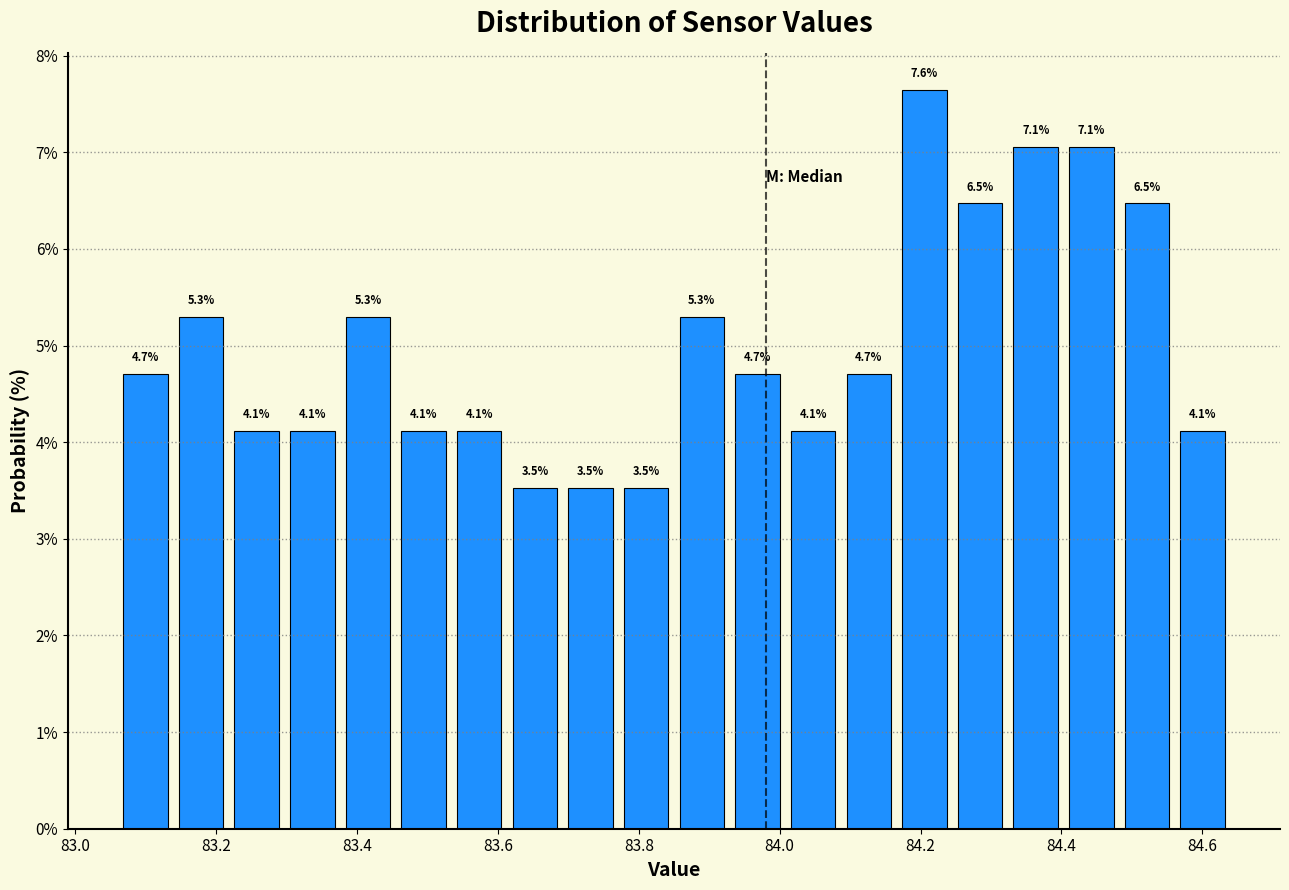

Around what value on the x-axis is the tallest bar? Give the approximate position of its centre, as read against the axis.

84.20